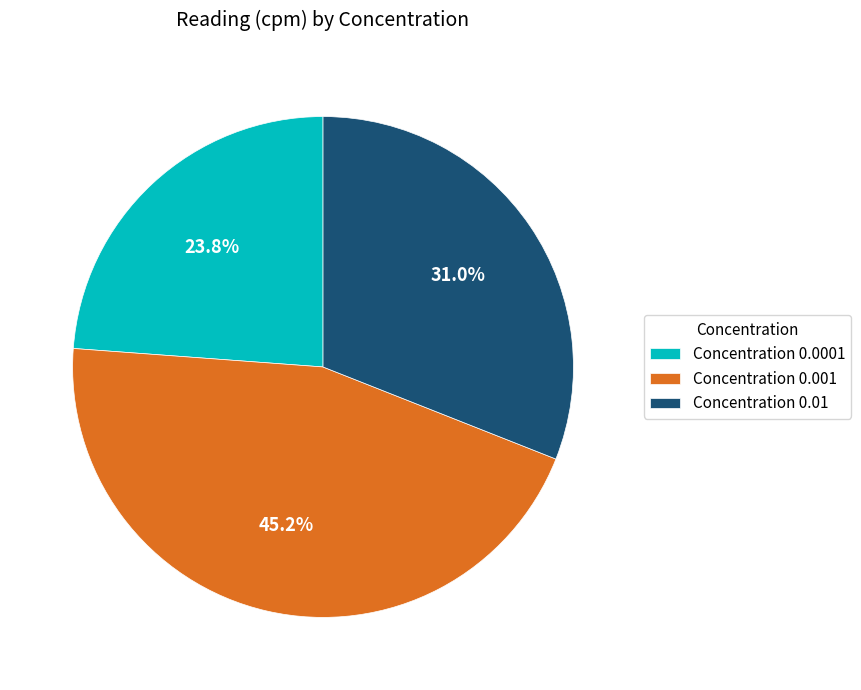

Approximately how many times larger is the value at Concentration 0.001 compared to Concentration 0.0001?

1.9